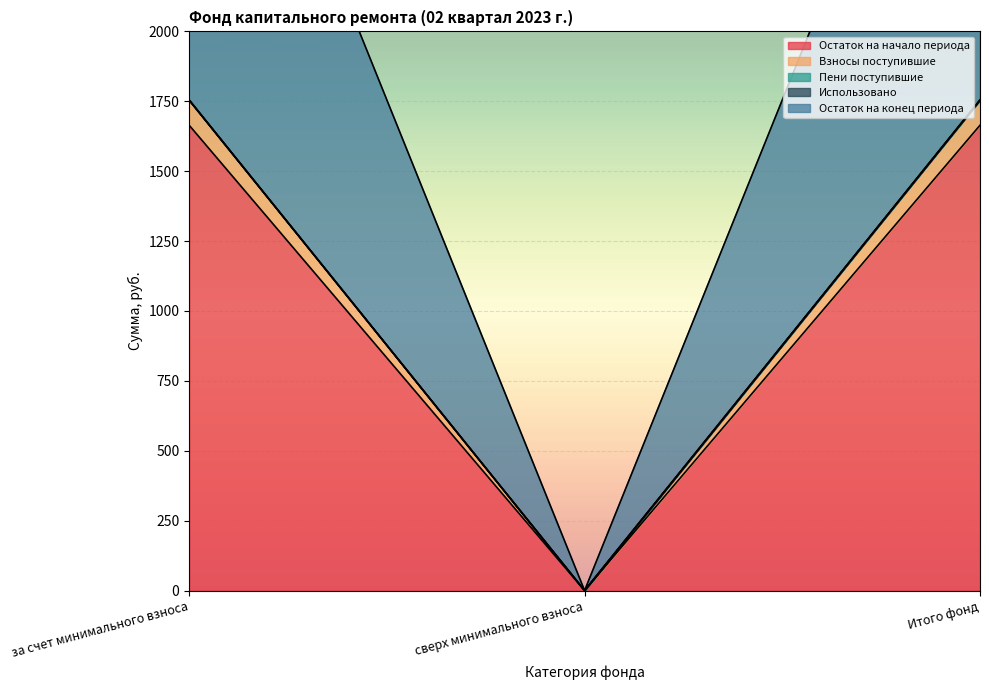

What is the sum of the Пени поступившие values at Итого фонд and сверх минимального взноса?

1754.7